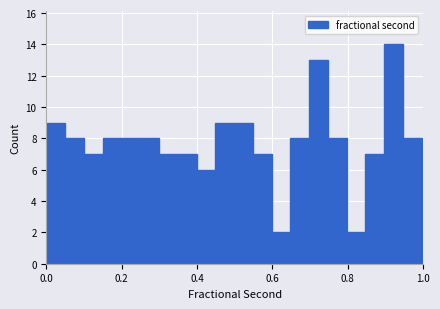

Read against the x-axis, roughly where is the centre of the tallest bar?

0.92